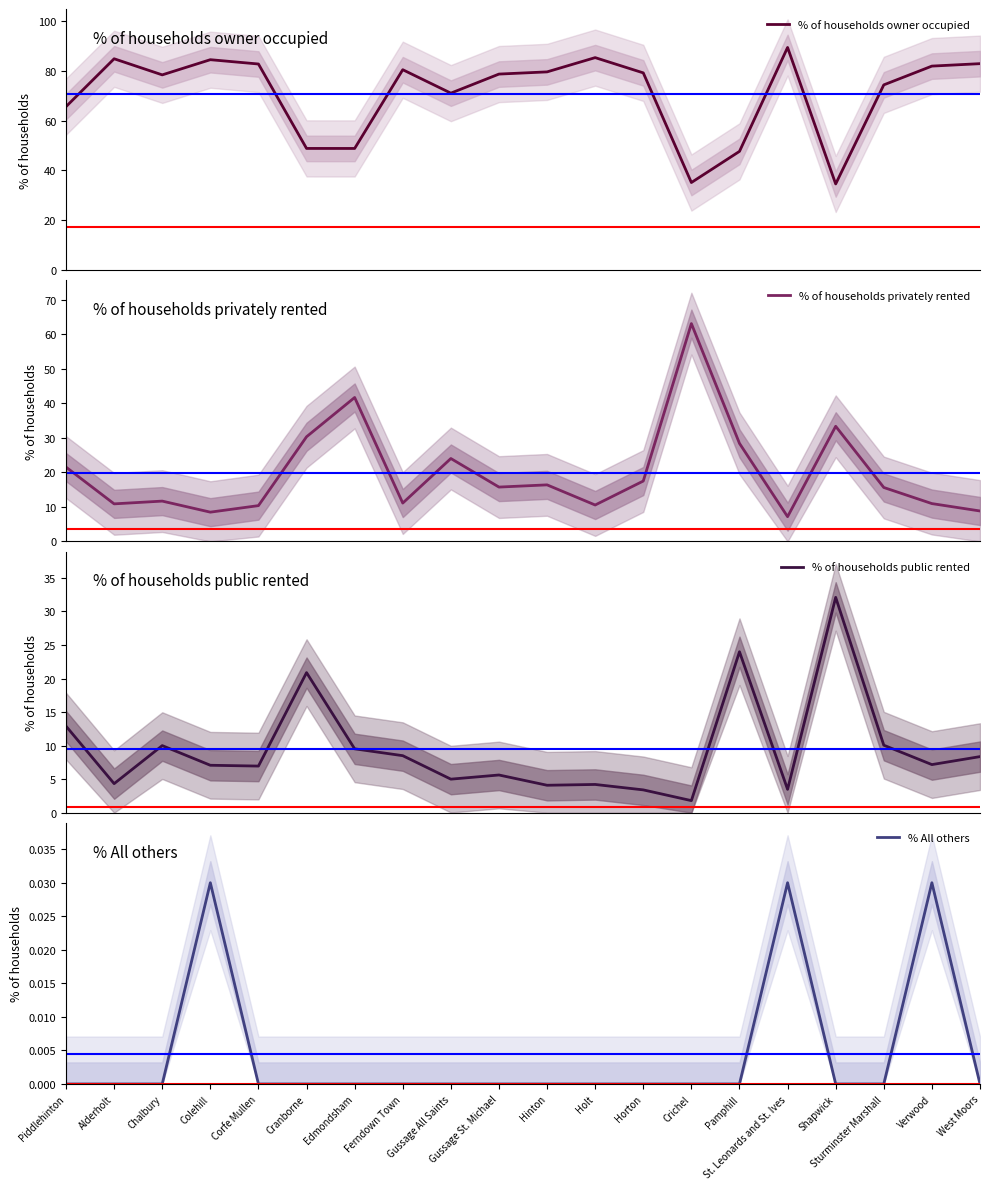

Between Piddlehinton and West Moors, which series saw the biggest shift?

% of households owner occupied